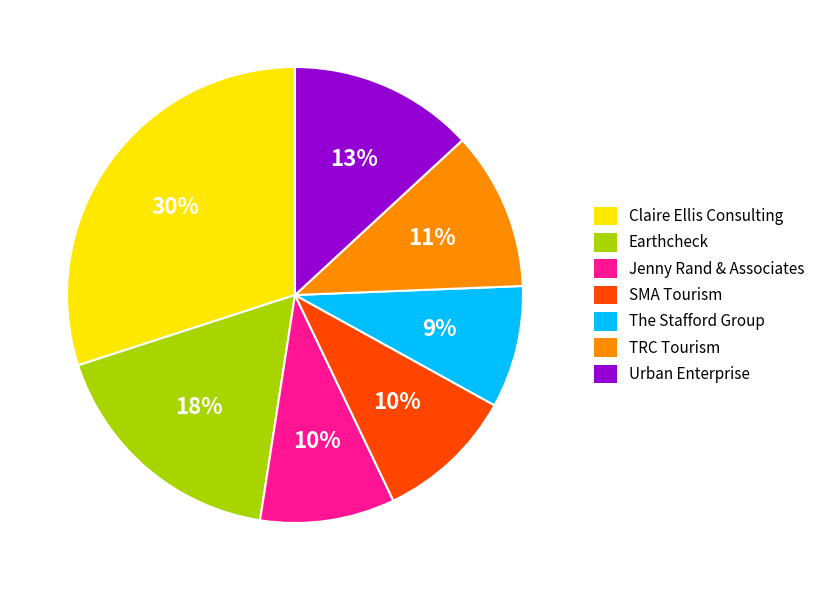

Which category has the biggest portion of the pie?

Claire Ellis Consulting